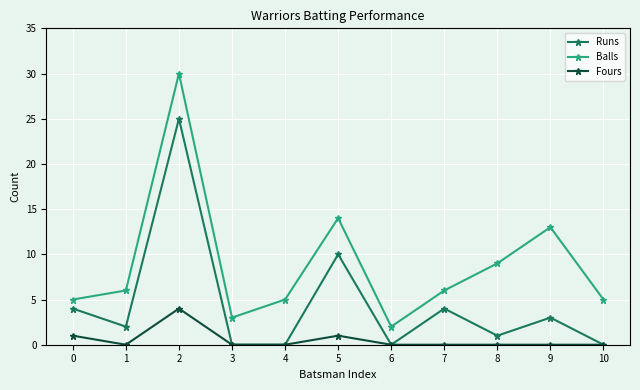

Rank the series at 8 from highest to lowest value.

Balls, Runs, Fours